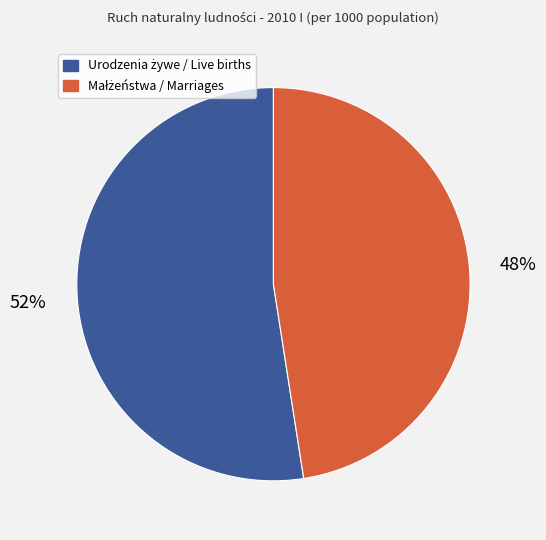

Does any single category account for the majority?

Yes